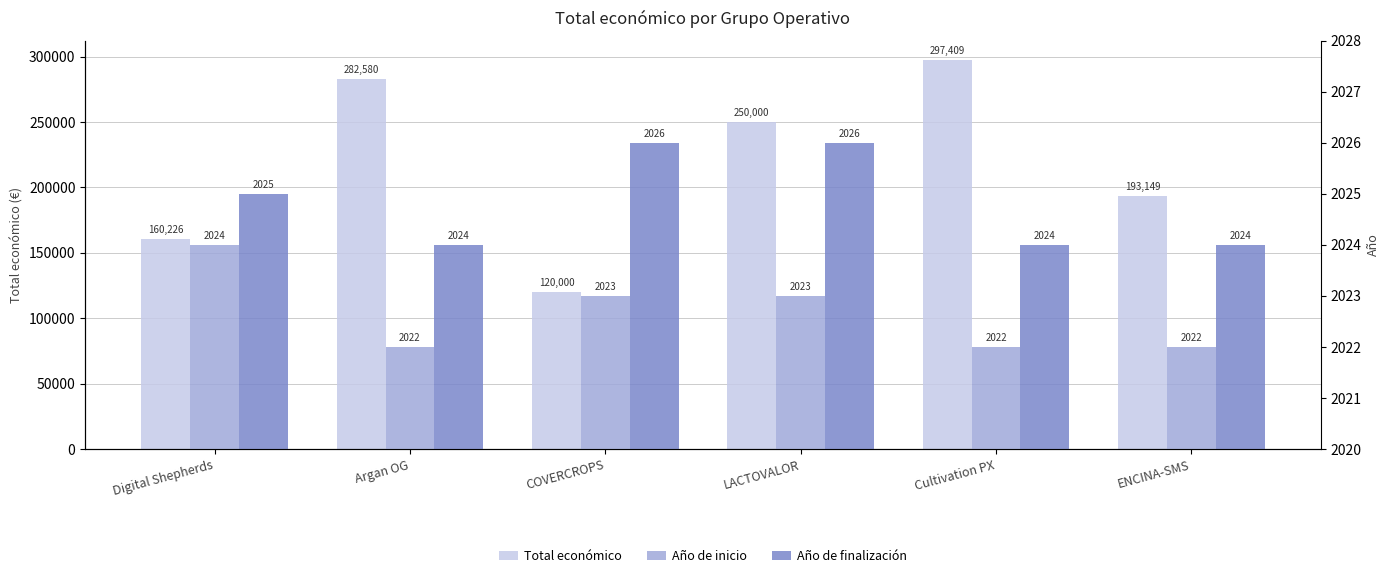

At which label is Año de inicio closest to 2023?

COVERCROPS